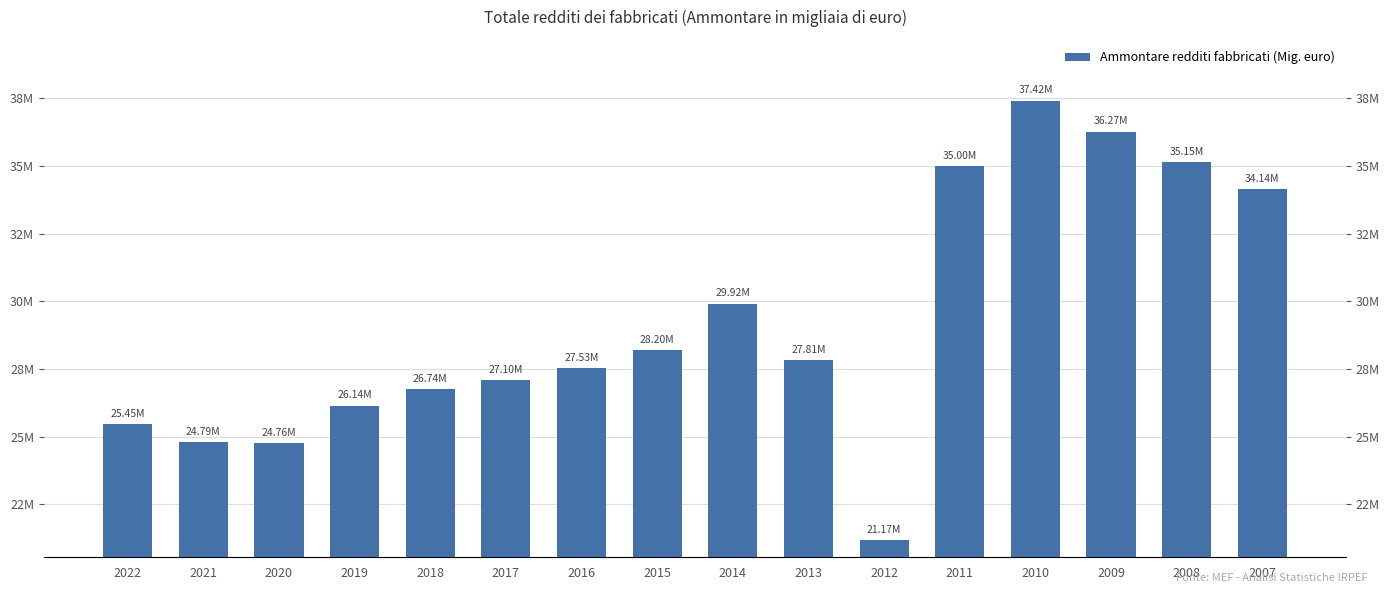

At which label does the data first exceed 27810778?

2015